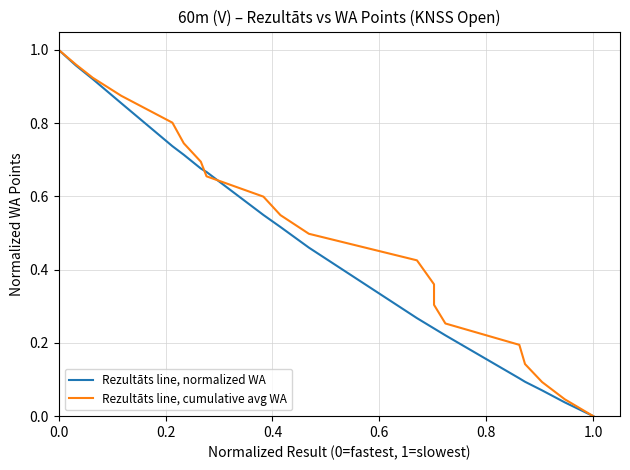

Which series has the largest total across all categories?

Rezultāts line, cumulative avg WA